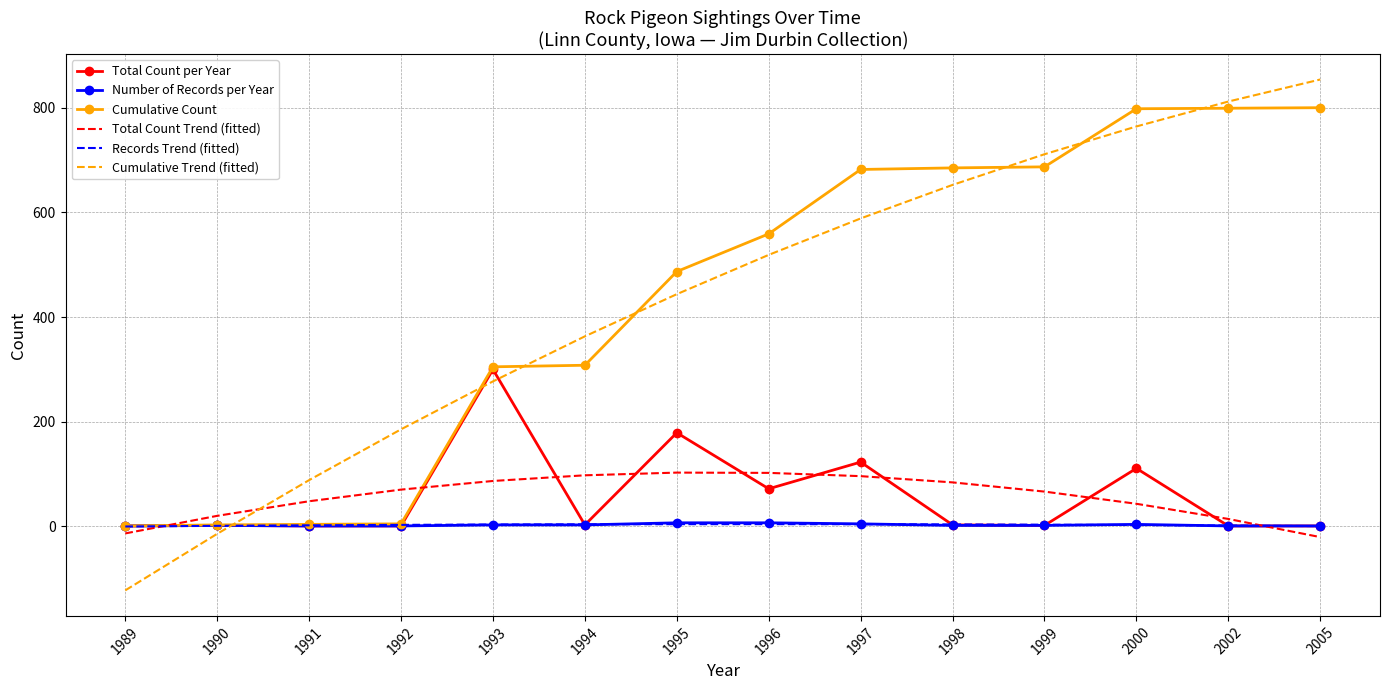

The value of Total Count Trend (fitted) at 1998 is 123.8. True or false?

False